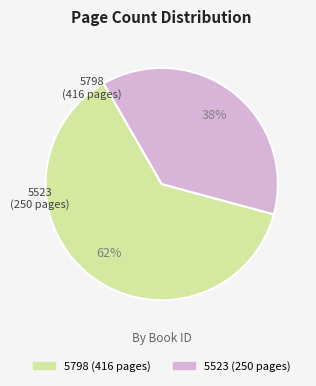

Is the sum of 5798 and 5523 greater than half?

Yes